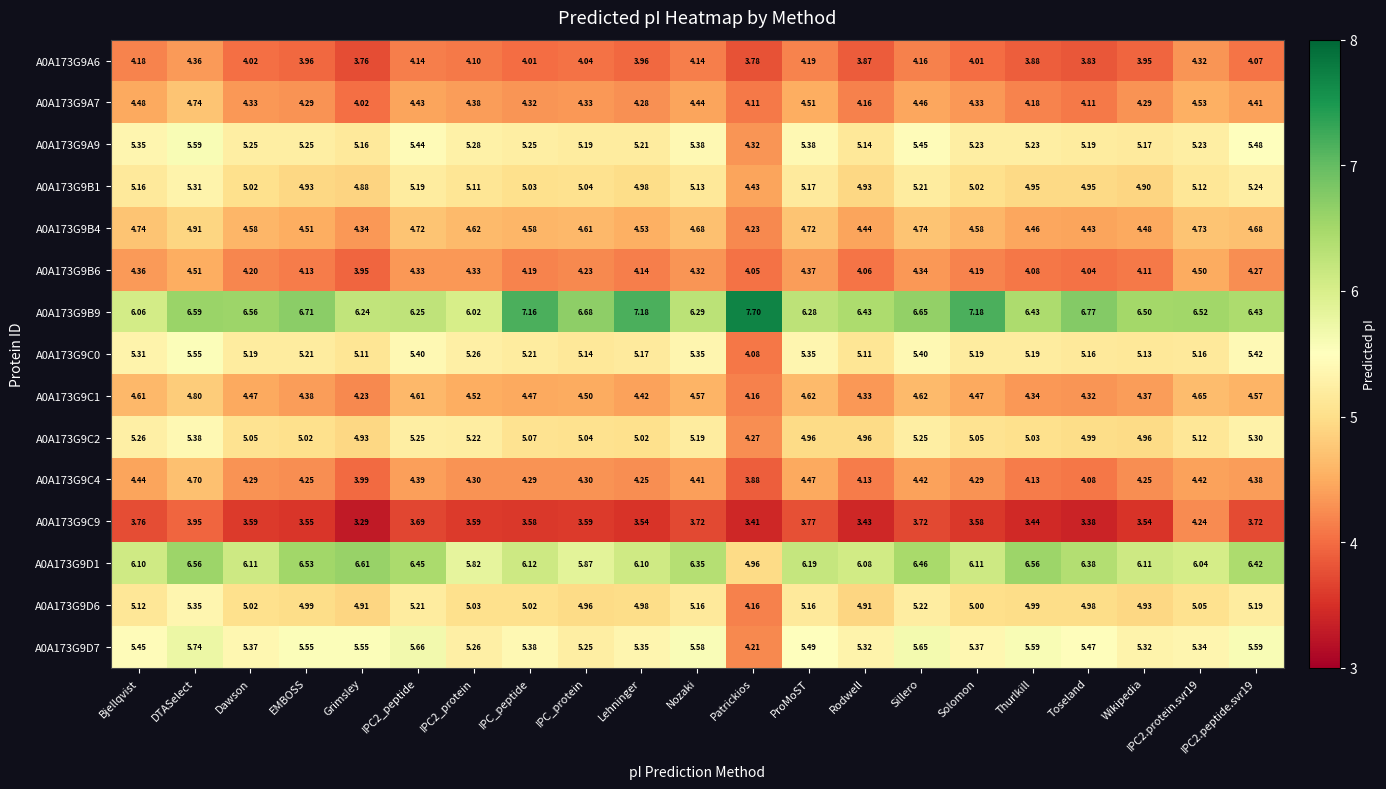

Which label corresponds to the largest value in the chart?

Patrickios